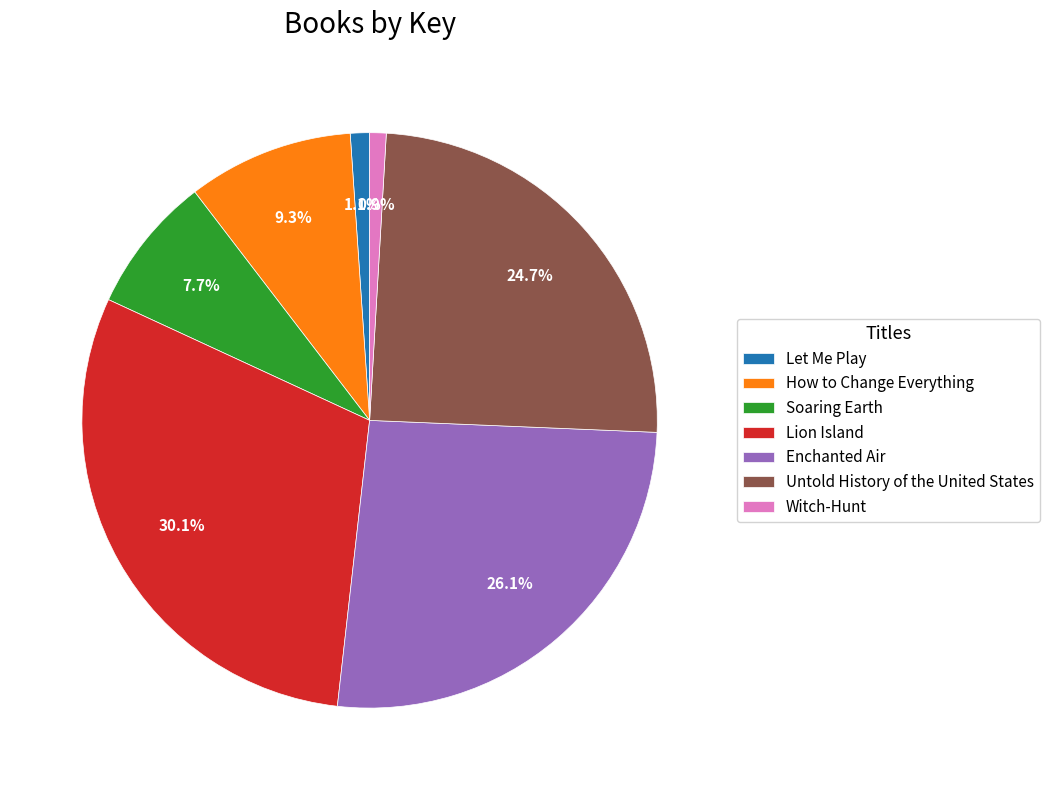

To the nearest percent, what percentage of the pie is Lion Island?

30%